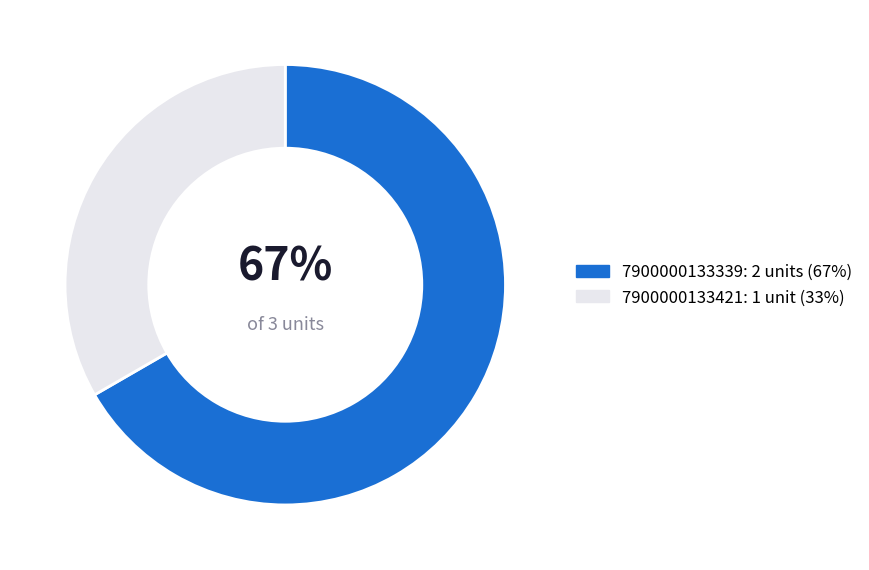

To the nearest percent, what percentage of the pie is 7900000133421?

33%